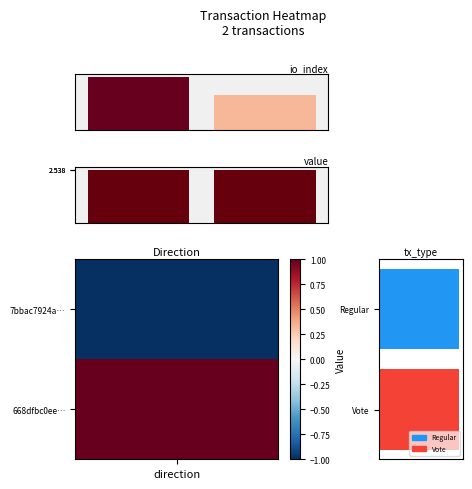

Reading left to right, list all the values displayed in this chart.

io_index: direction=3.0	1=2.0
value: direction=2.5	1=2.5